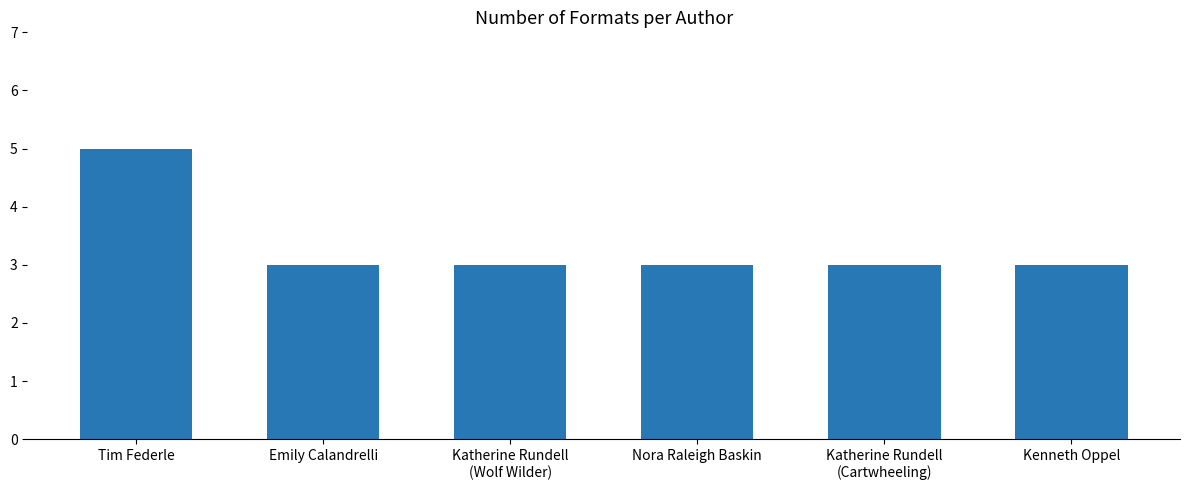

What is the ratio of the value at Tim Federle to the value at Kenneth Oppel?

1.7